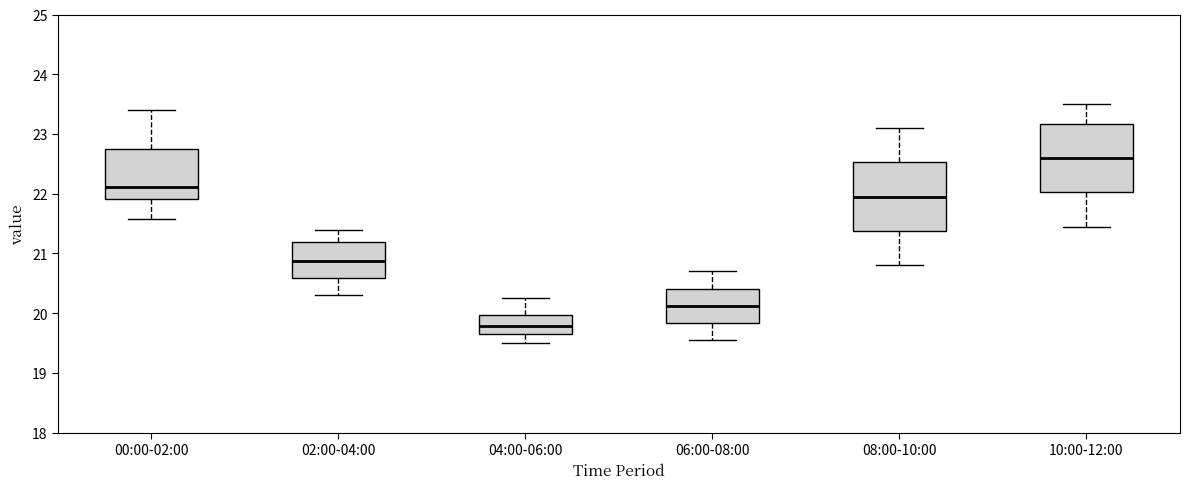

Reading left to right, transcribe this box plot: for each box, give where its median line is, the range the box spans, and where its two whiskers end, as read against the y-axis. The values are not printed on the chart, so give them approximately, as read against the axis.

00:00-02:00: median 22.1, box 21.9 to 22.8, whiskers 21.6 to 23.4
02:00-04:00: median 20.9, box 20.6 to 21.2, whiskers 20.3 to 21.4
04:00-06:00: median 19.8, box 19.6 to 20.0, whiskers 19.5 to 20.3
06:00-08:00: median 20.1, box 19.8 to 20.4, whiskers 19.6 to 20.7
08:00-10:00: median 22.0, box 21.4 to 22.5, whiskers 20.8 to 23.1
10:00-12:00: median 22.6, box 22.0 to 23.2, whiskers 21.5 to 23.5